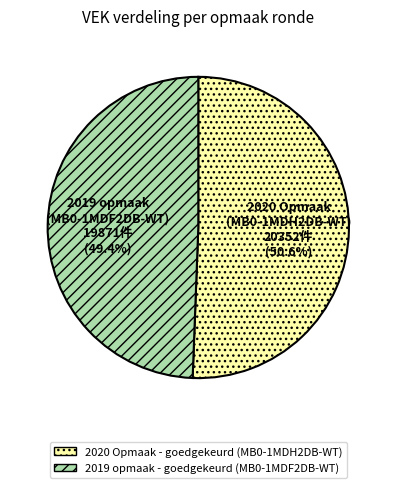

What percentage is NOT represented by 2019 opmaak - goedgekeurd (MB0-1MDF2DB-WT)?

50.6%